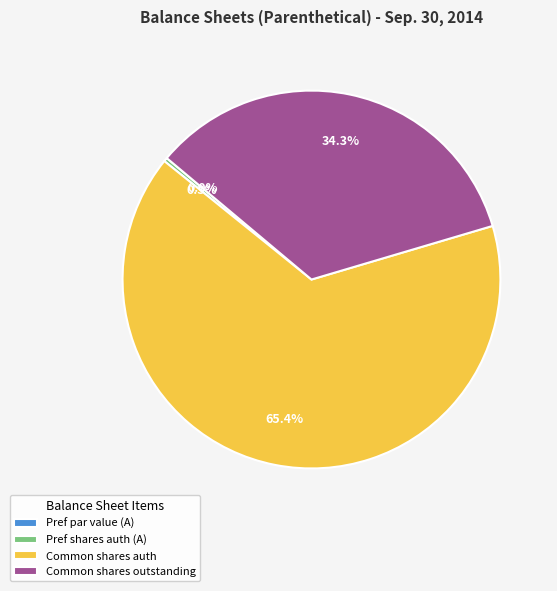

To the nearest percent, what is the difference between the Preferred stock, par value (A) and Common stock, shares outstanding slice percentages?

34%